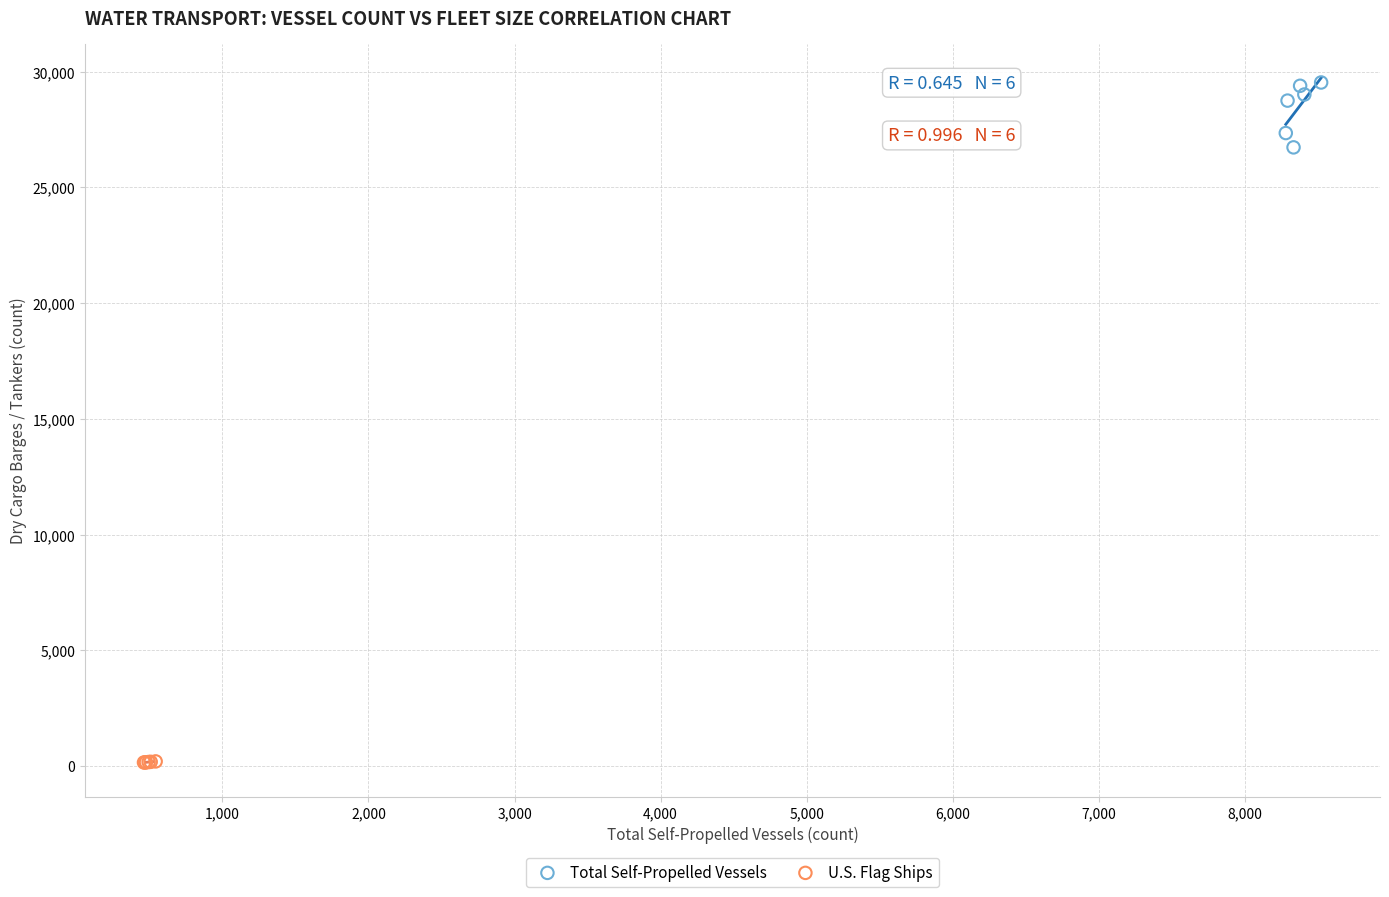

Which series has the widest spread of Y values?

Total Self-Propelled Vessels